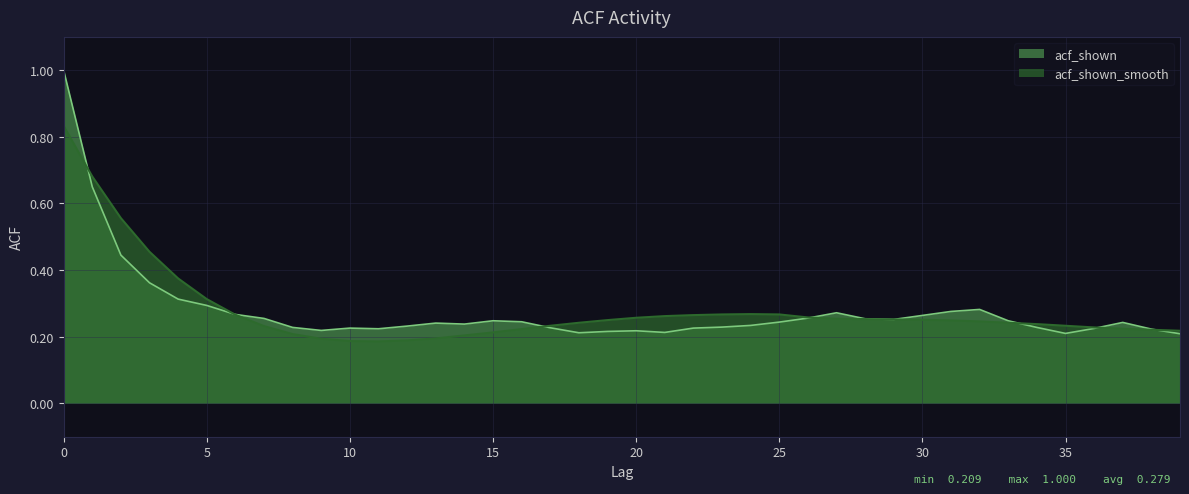

What is the lowest value of the acf_shown series?

0.2